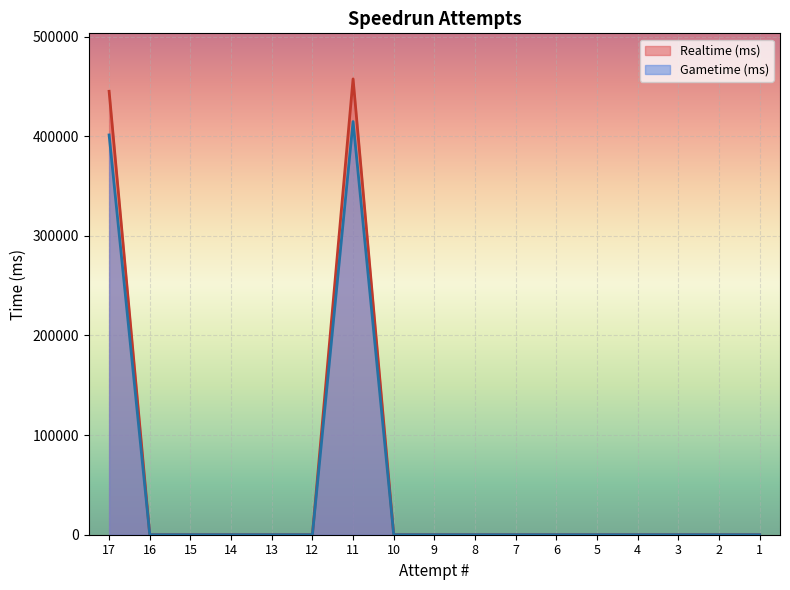

True or false: Gametime (ms) and Realtime (ms) intersect in this chart.

False